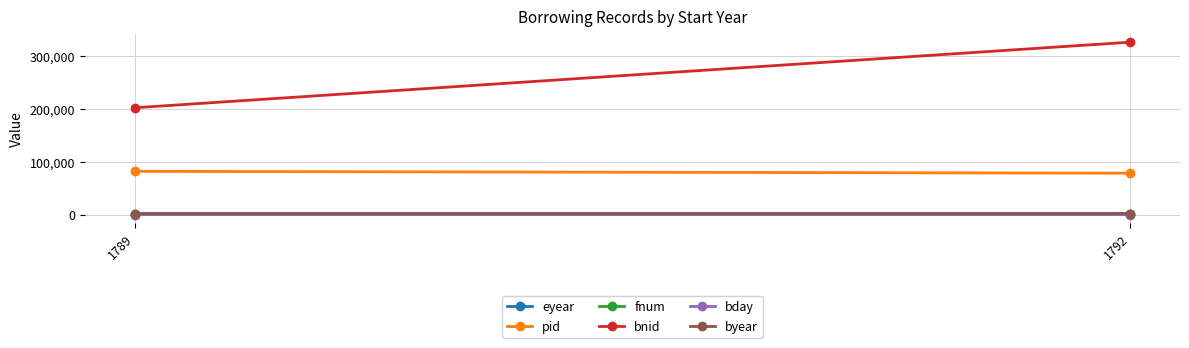

Which category has the lowest value across all series?

1789